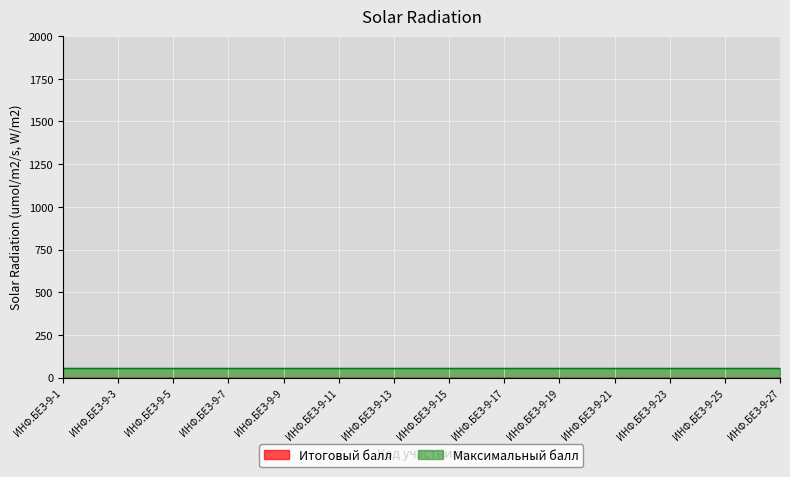

Does the chart display data point markers on the line(s)?

No